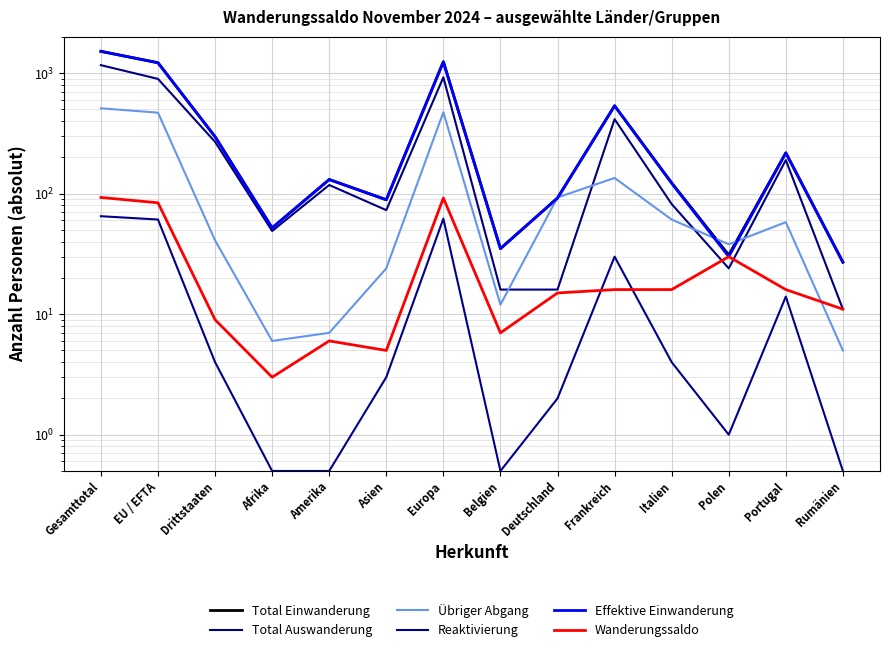

At which category is the sum across all series the highest?

Gesamttotal